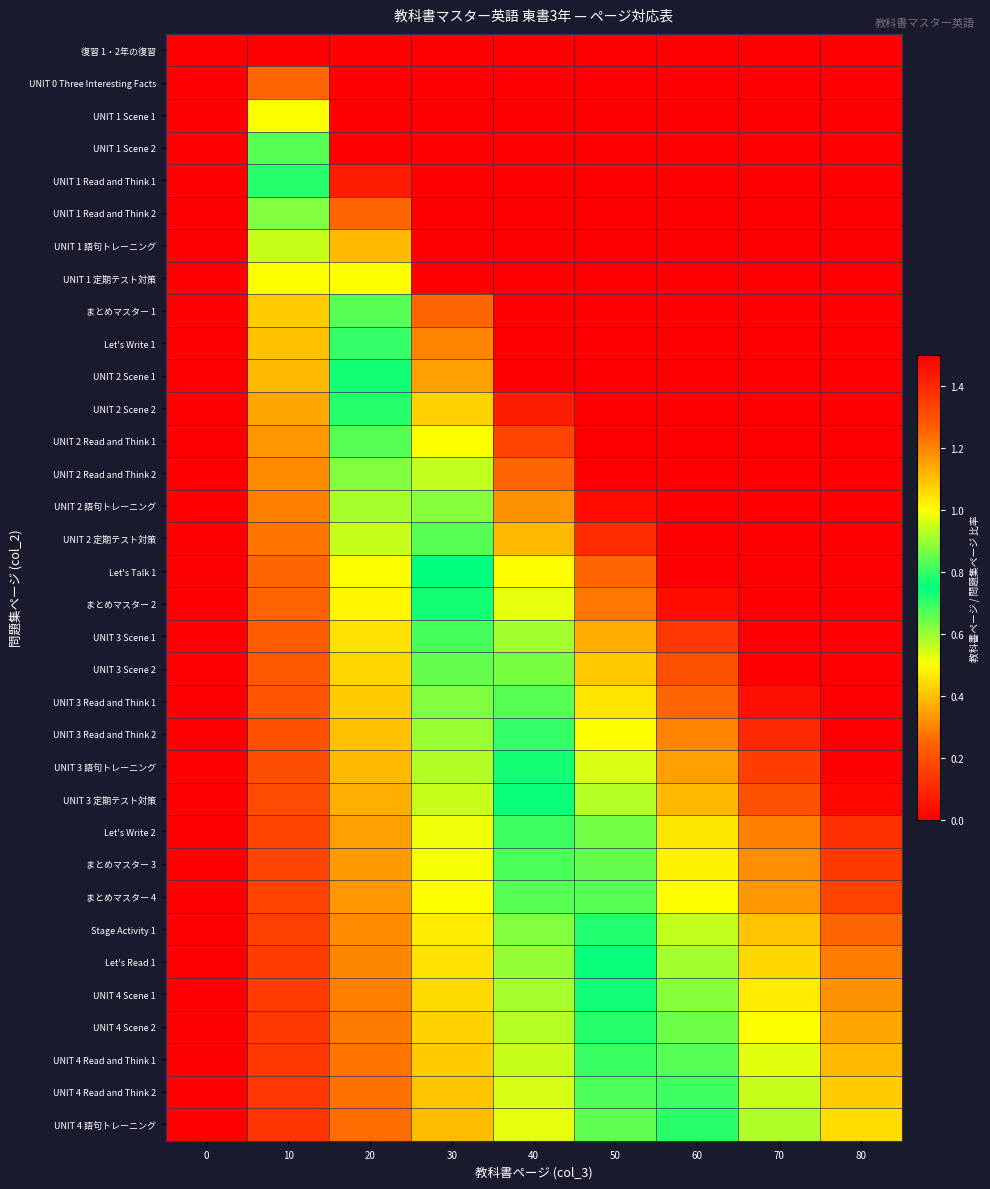

Count the number of categories in the chart.

9